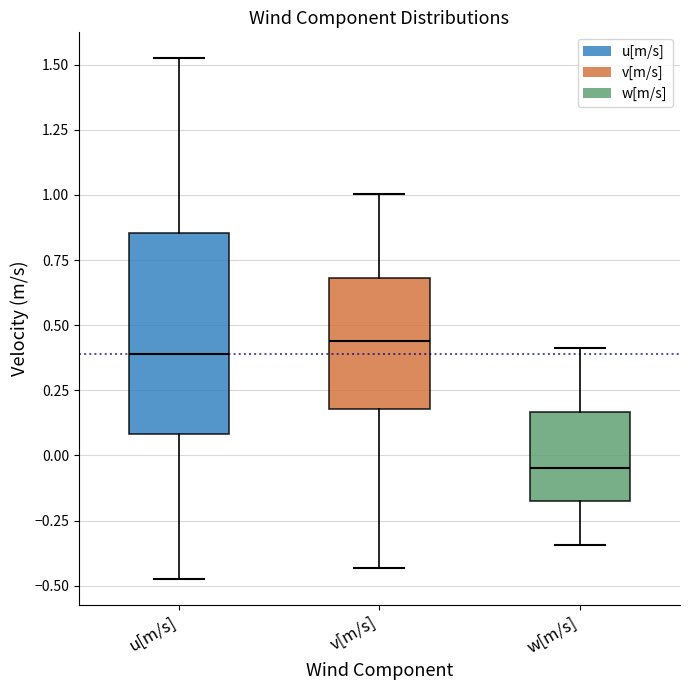

Which box is the tallest, from its lower edge to its upper edge?

u[m/s]